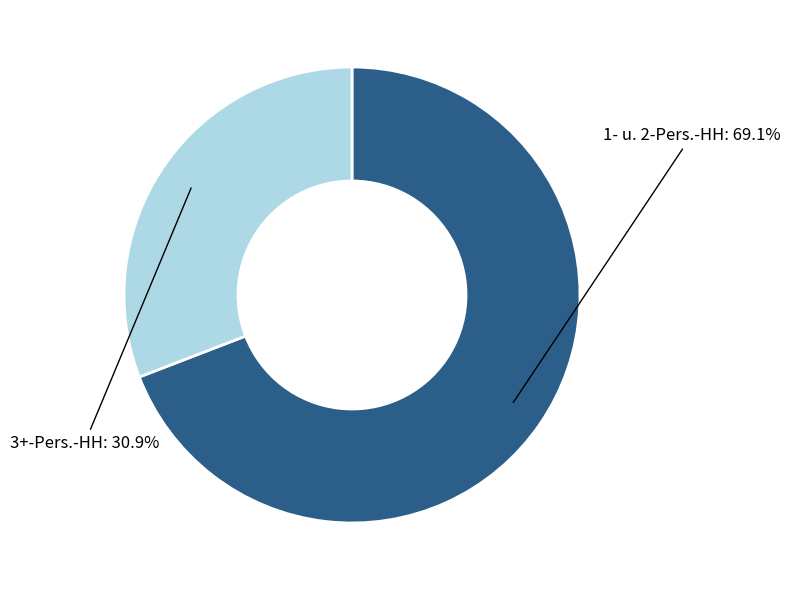

Does any single category account for the majority?

Yes